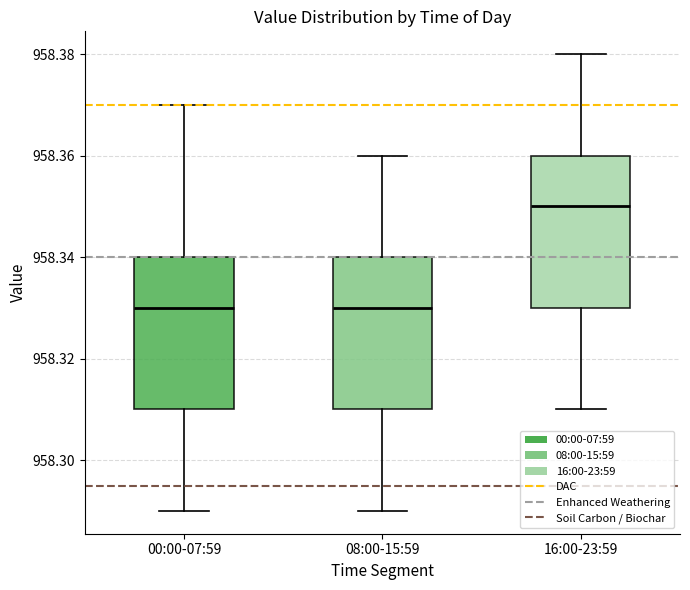

Reading left to right, transcribe this box plot: for each box, give where its median line is, the range the box spans, and where its two whiskers end, as read against the y-axis. The values are not printed on the chart, so give them approximately, as read against the axis.

00:00-07:59: median 958.33, box 958.31 to 958.34, whiskers 958.29 to 958.37
08:00-15:59: median 958.33, box 958.31 to 958.34, whiskers 958.29 to 958.36
16:00-23:59: median 958.35, box 958.33 to 958.36, whiskers 958.31 to 958.38